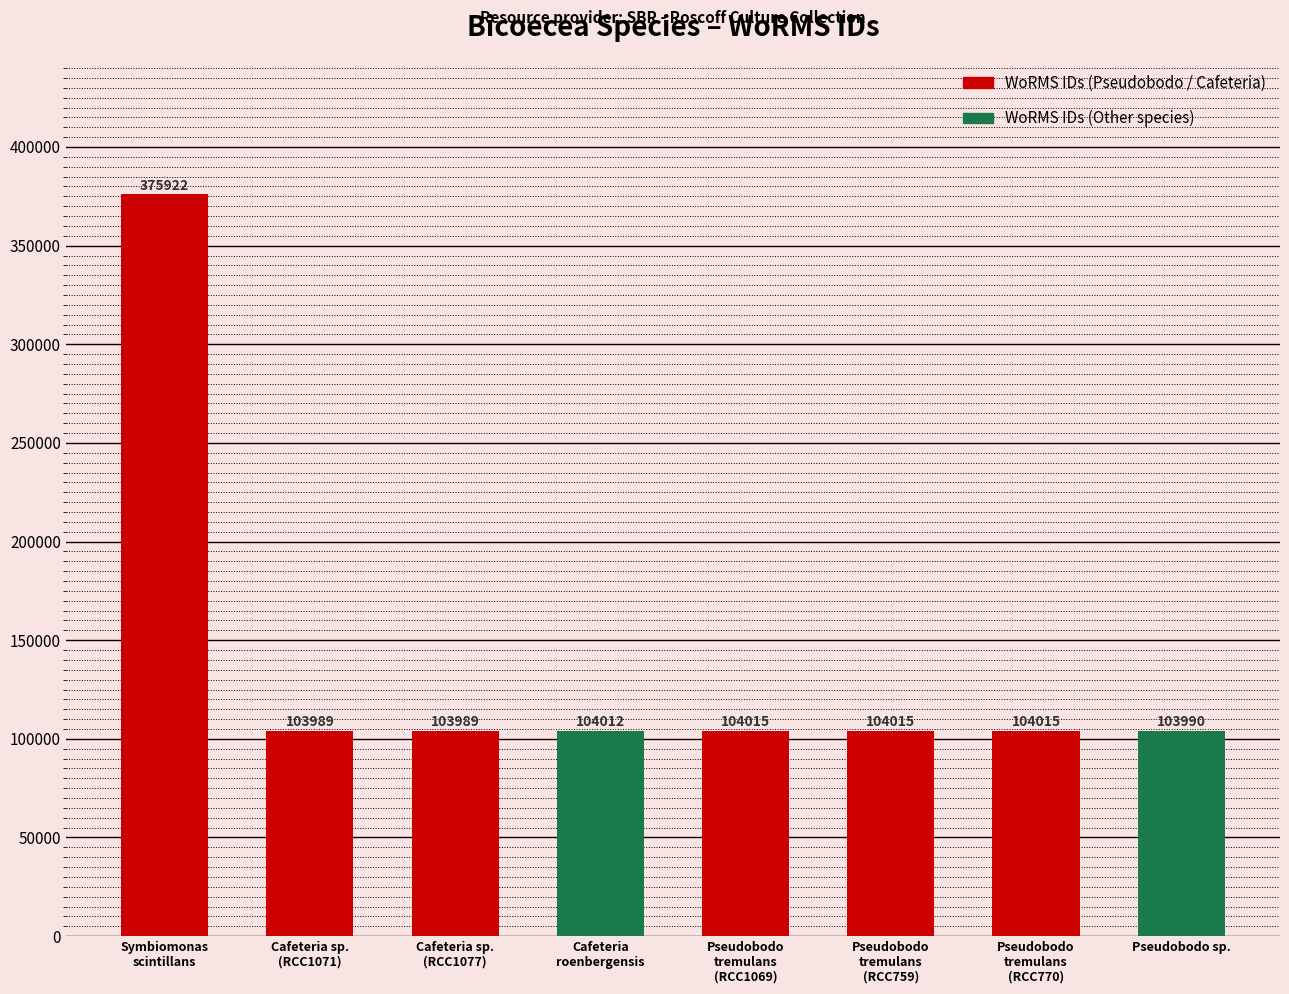

Between Pseudobodo sp. and Symbiomonas
scintillans, which is larger?

Symbiomonas
scintillans